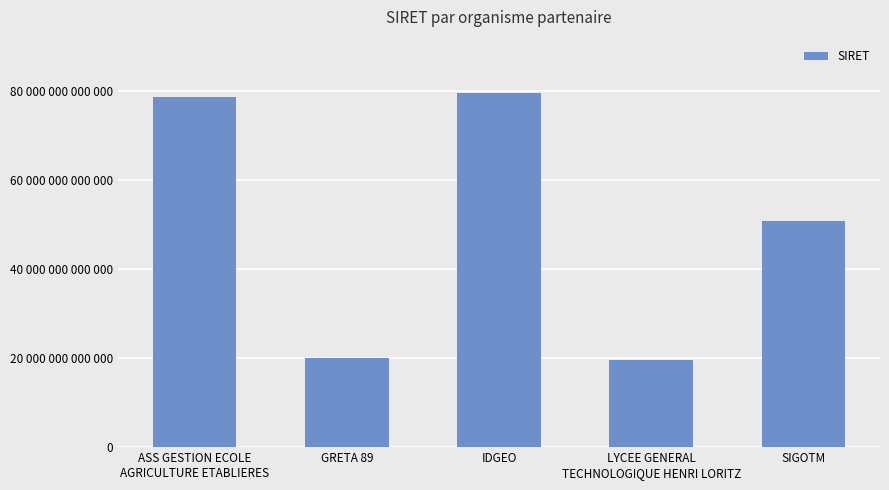

What position from the left is LYCEE GENERAL
TECHNOLOGIQUE HENRI LORITZ?

4